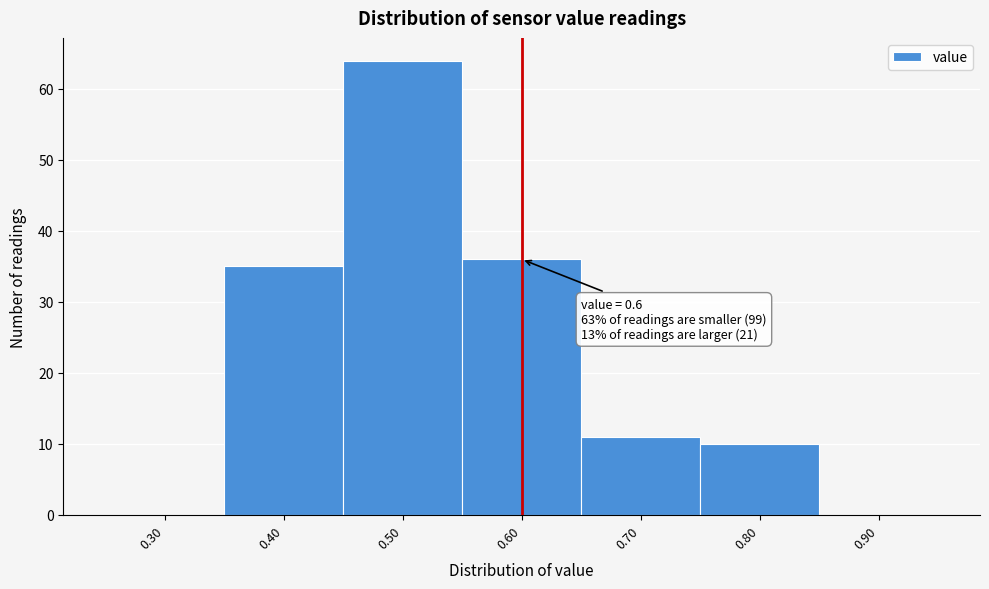

Which range on the x-axis has the tallest bar?

0.45 to 0.55